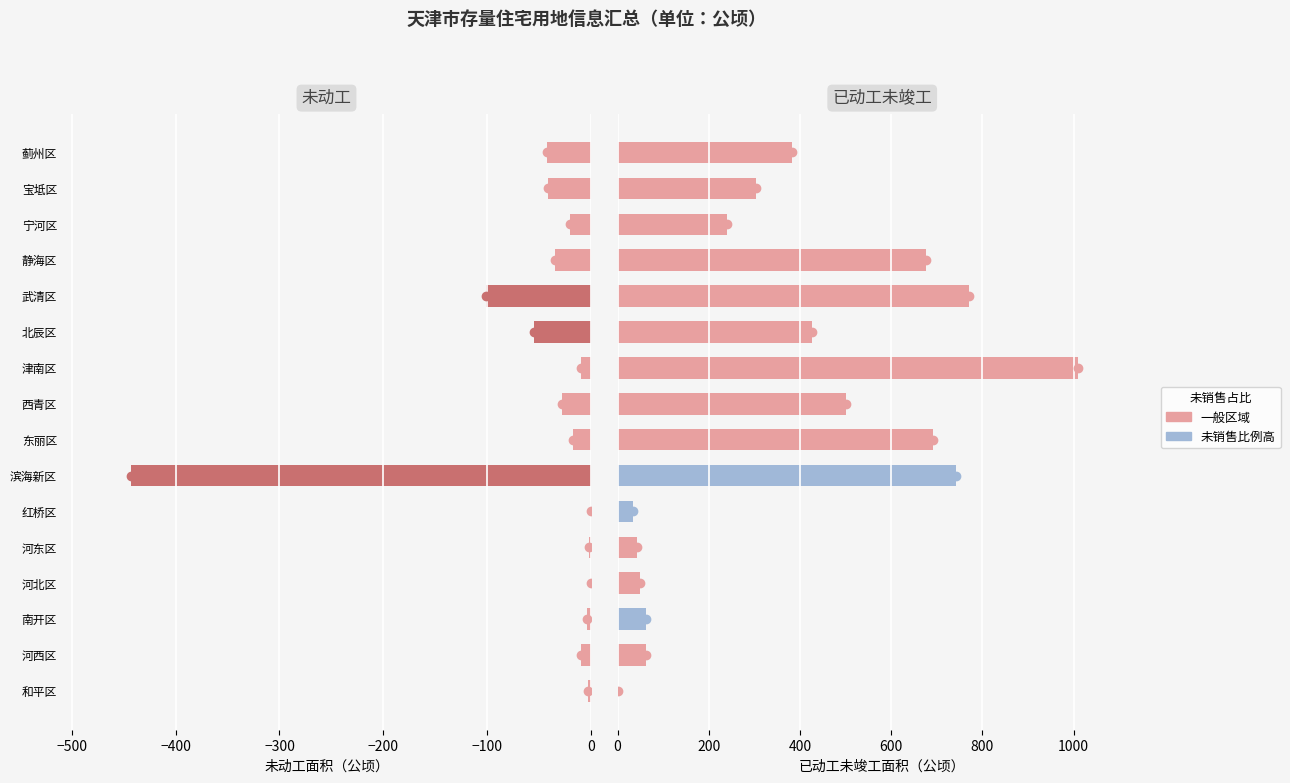

What is the value of the 已动工未竣工土地面积 bar at the 8th from the left?

691.2